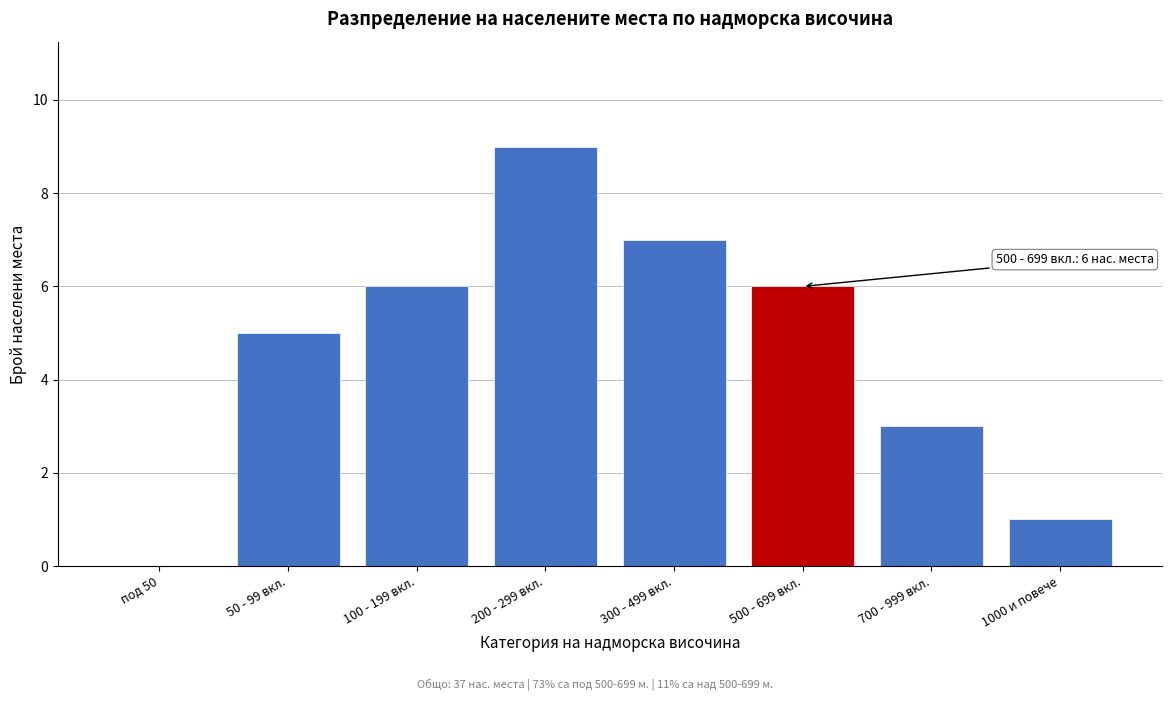

Reading left to right, what are all the values shown in this chart?

под 50=0	50 - 99 вкл.=5	100 - 199 вкл.=6	200 - 299 вкл.=9	300 - 499 вкл.=7	500 - 699 вкл.=6	700 - 999 вкл.=3	1000 и повече=1